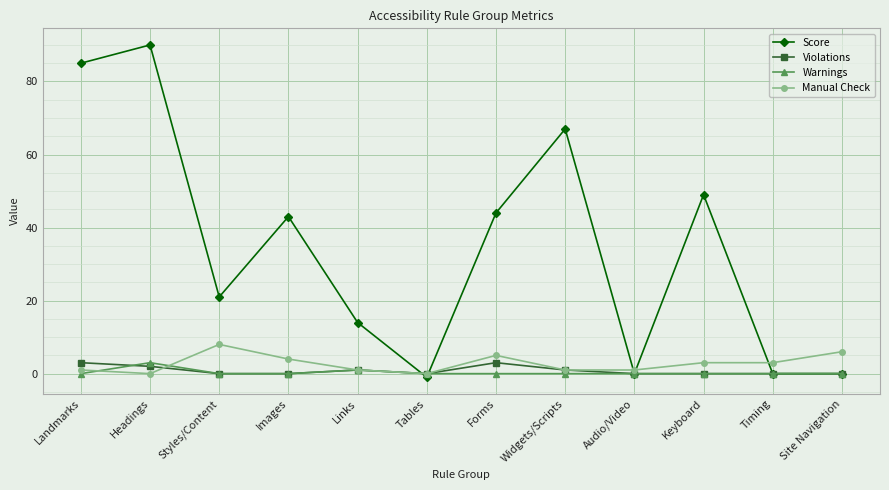

Where is Score nearest to the value 44?

Forms